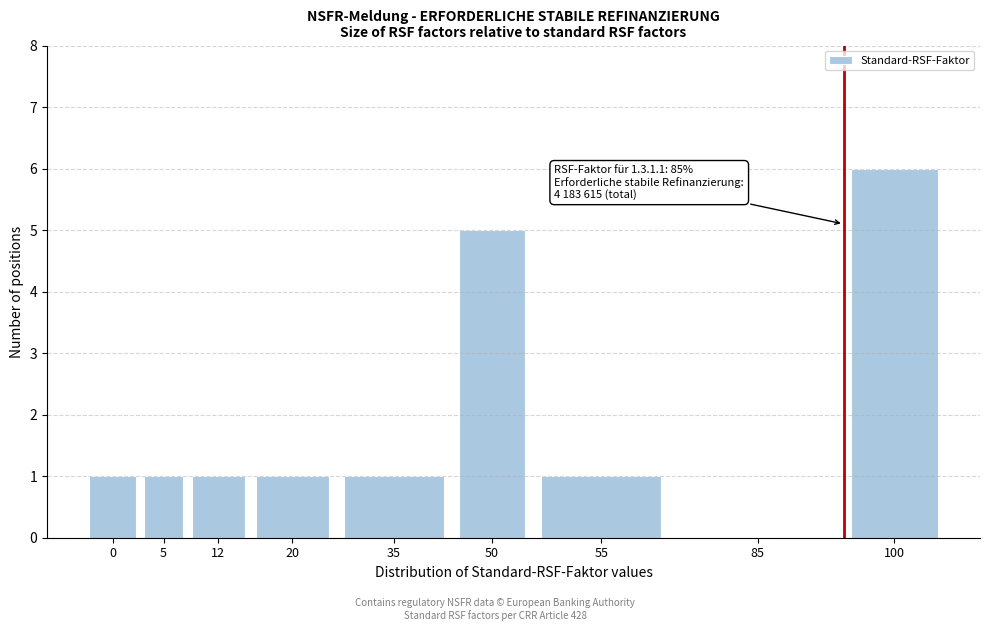

Reading left to right, what are all the values shown in this chart?

0=1	5=1	12=1	20=1	35=1	50=5	55=1	85=0	100=6